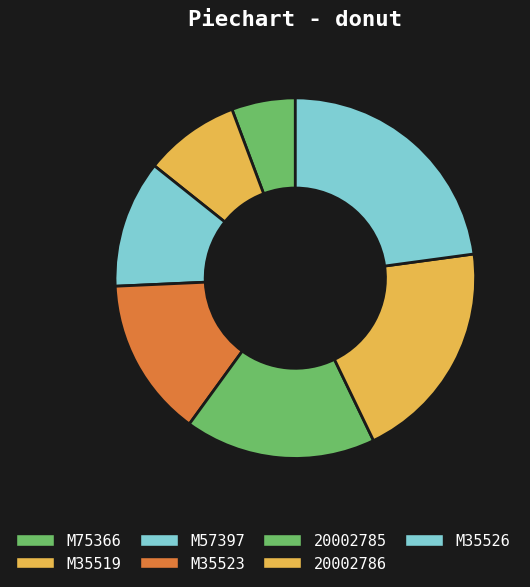

The M35519 slice represents 18% of the pie. True or false?

False